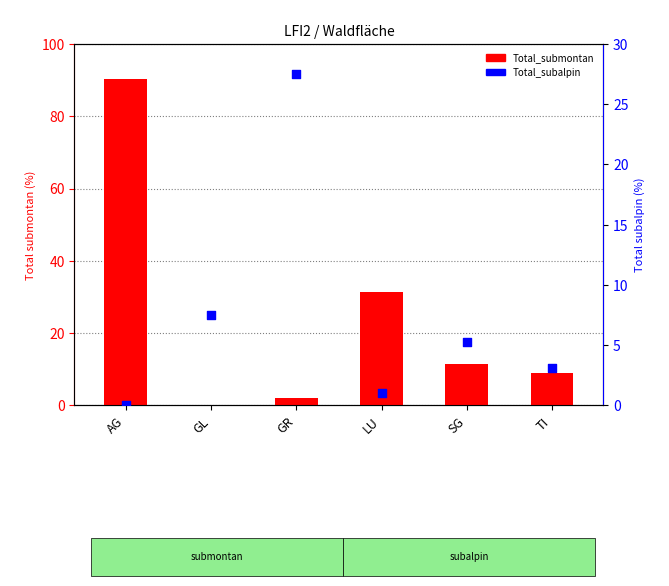

At how many categories does at least one series exceed 18?

3